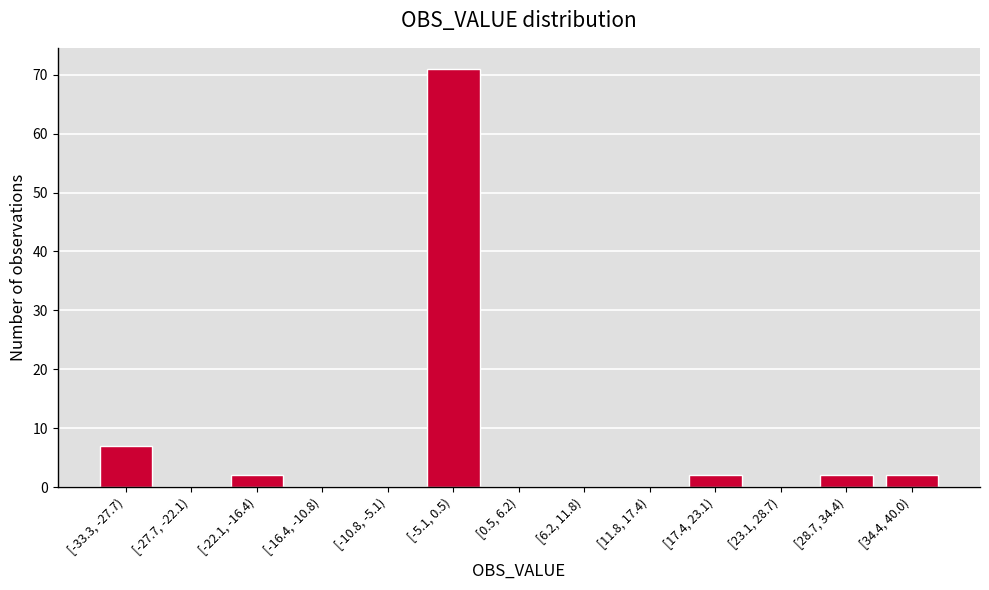

Reading left to right, extract all data points from this chart.

[-33.3, -27.7)=7	[-27.7, -22.1)=0	[-22.1, -16.4)=2	[-16.4, -10.8)=0	[-10.8, -5.1)=0	[-5.1, 0.5)=71	[0.5, 6.2)=0	[6.2, 11.8)=0	[11.8, 17.4)=0	[17.4, 23.1)=2	[23.1, 28.7)=0	[28.7, 34.4)=2	[34.4, 40.0)=2